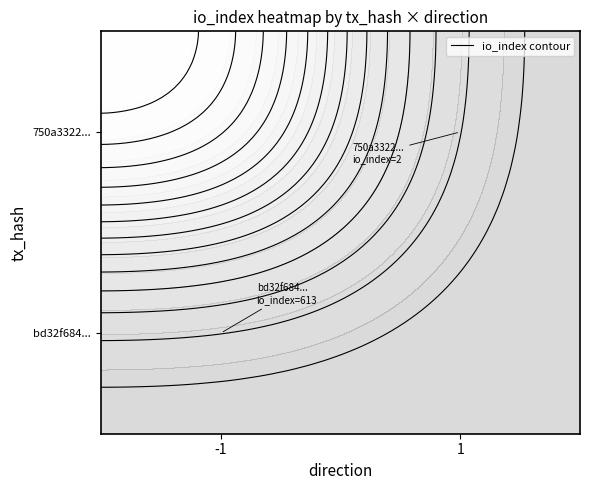

Count the bd32f684d423474f838248a1b079b18871f76f7 values in the range -1 to 613.

2